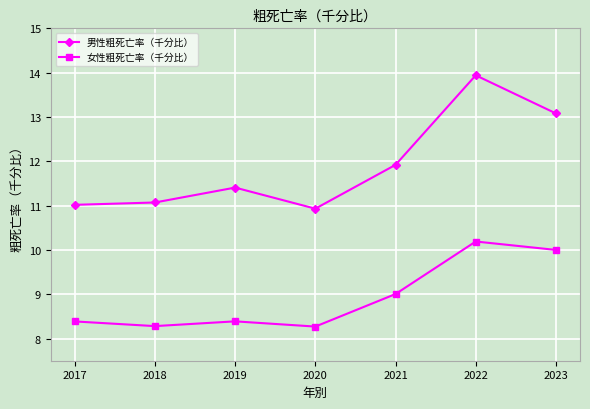

What is the total value across all series at 2019?

19.8